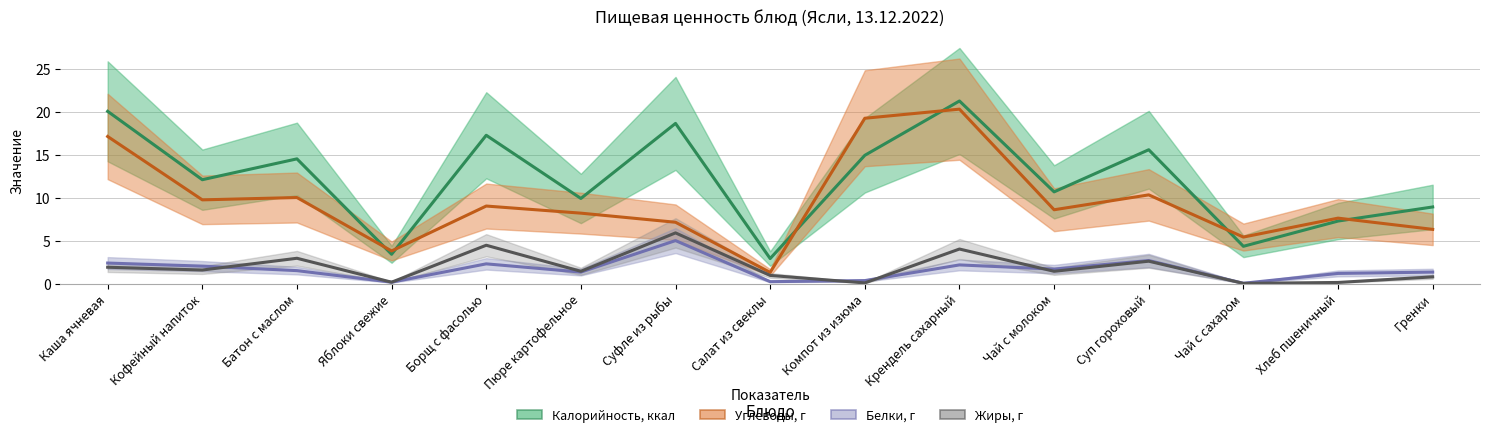

Rank the series at Суп гороховый from highest to lowest value.

Калорийность, ккал, Углеводы, г, Белки, г, Жиры, г